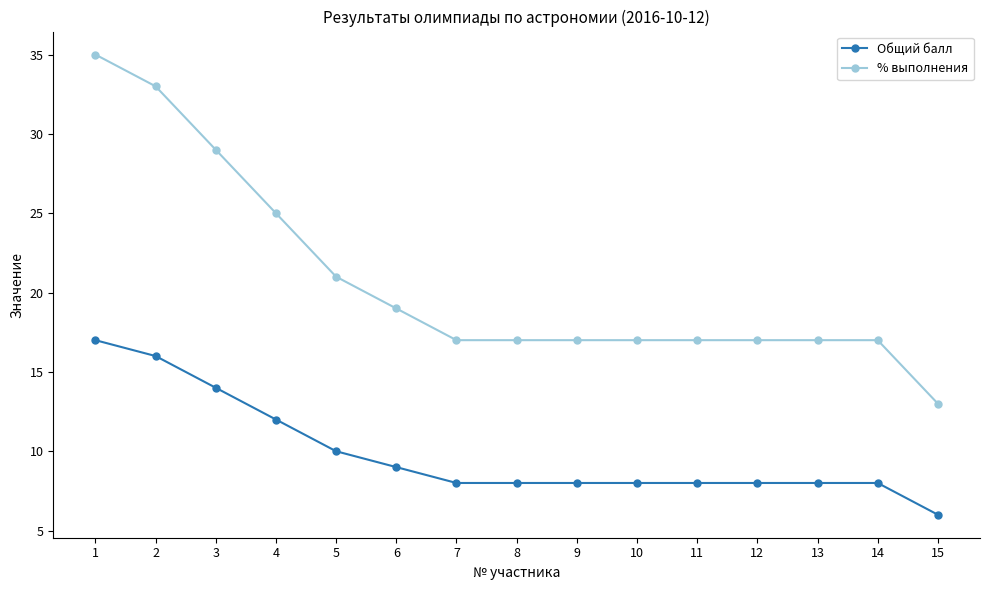

What is the total value across all series at 10?

25